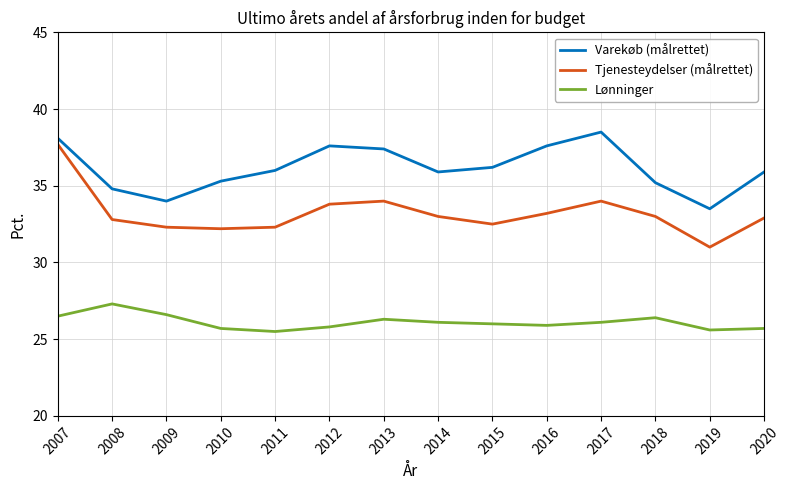

Read the Tjenesteydelser (målrettet) value at 2007.

37.7